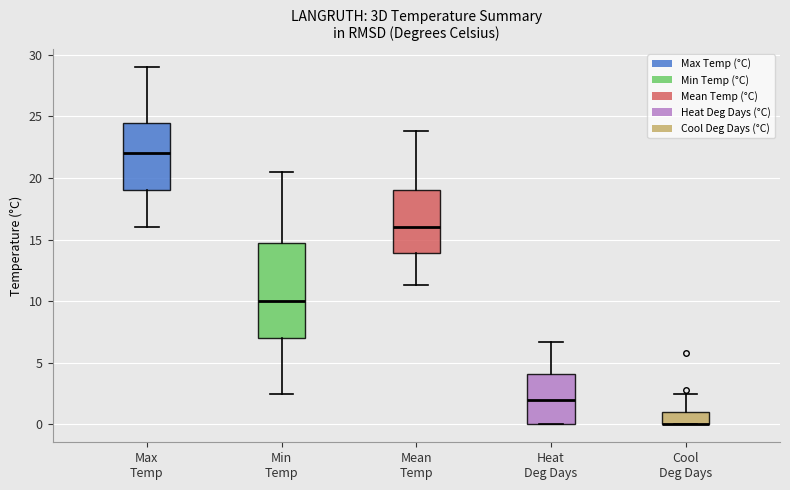

Reading left to right, read every box against the y-axis: the position of its median line, the range the box covers, and the ends of its whiskers. The values are not printed on the chart, so give them approximately, as read against the axis.

Max Temp: median 22.0, box 19.0 to 24.5, whiskers 16.0 to 29.0
Min Temp: median 10.0, box 7.0 to 15.0, whiskers 2.5 to 20.5
Mean Temp: median 16.0, box 14.0 to 19.0, whiskers 11.5 to 24.0
Heat Deg Days: median 2.0, box 0.0 to 4.0, whiskers 0.0 to 6.5
Cool Deg Days: median 0.0 (drawn on the box's lower edge), box 0.0 to 1.0, whiskers 0.0 to 2.5